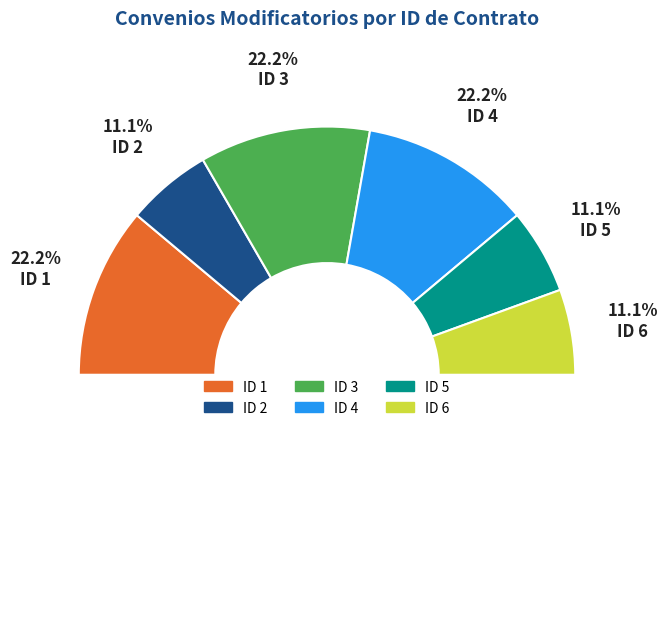

To the nearest percent, what percentage of the pie is 2?

11%